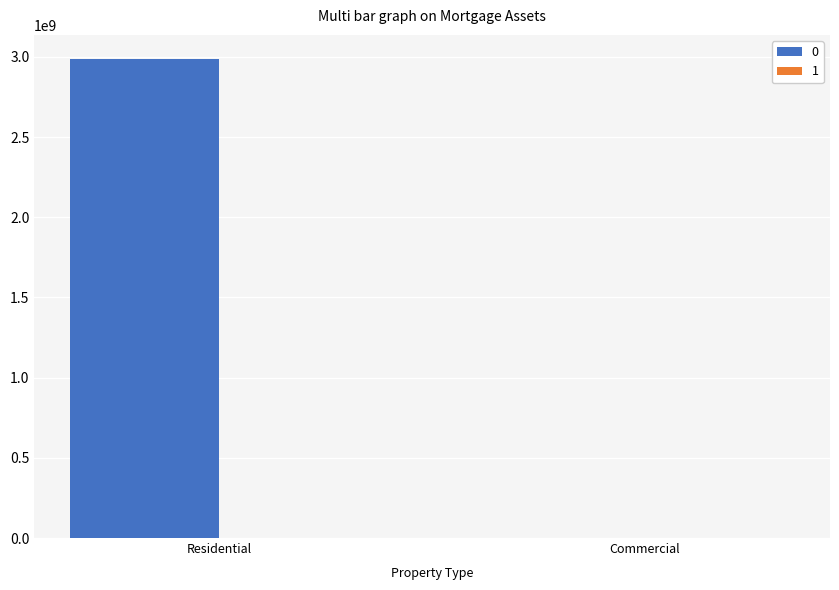

Count the number of categories in the chart.

2